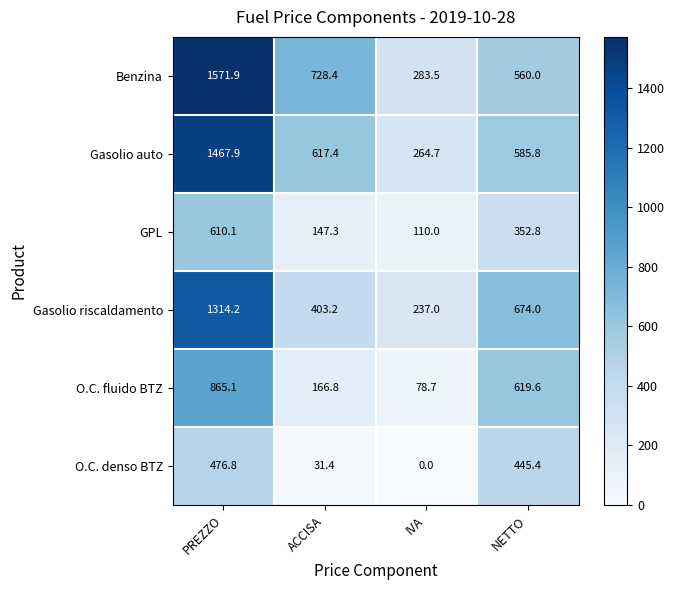

What is the maximum value shown in the chart?

1571.9